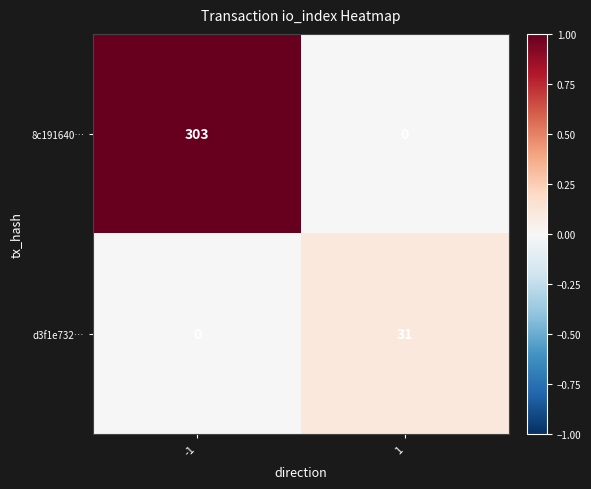

Is it true that d3f1e732… equals 42 at 1?

False